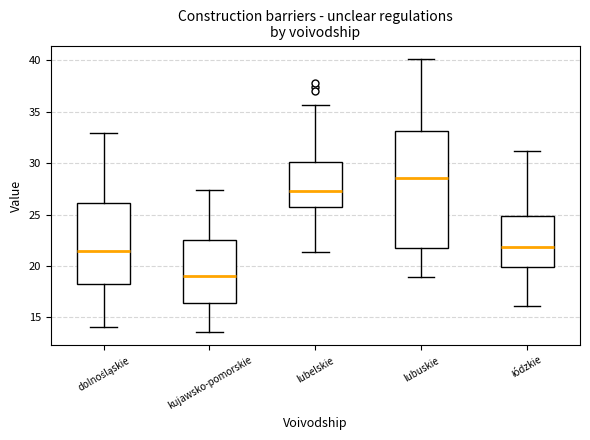

Where is the upper edge of the box for dolnośląskie on the y-axis? The values are not printed on the chart, so give them approximately, as read against the axis.

26.0